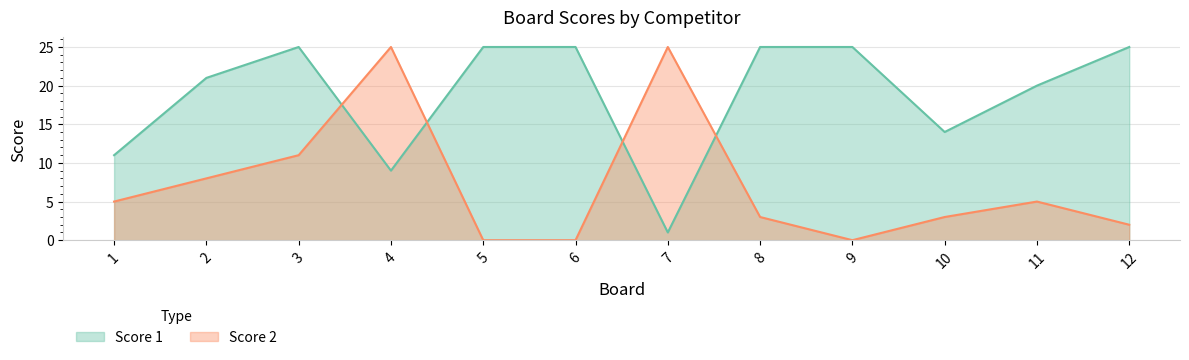

At 2, list the series in order from smallest to largest.

Score 2, Score 1